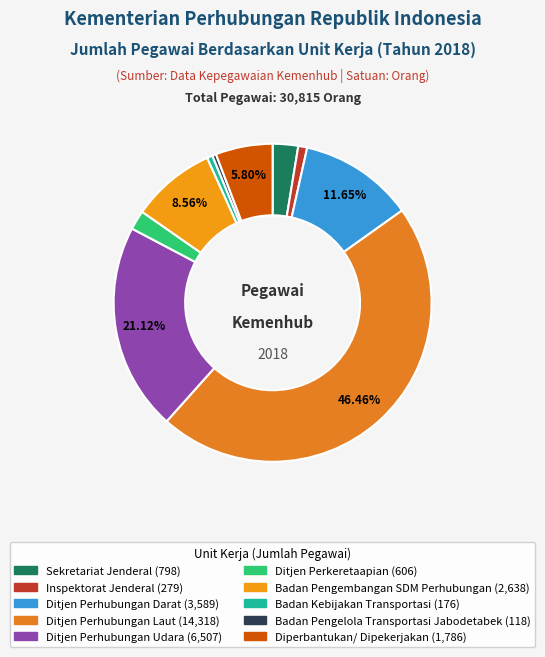

How many slices are in this pie chart?

10